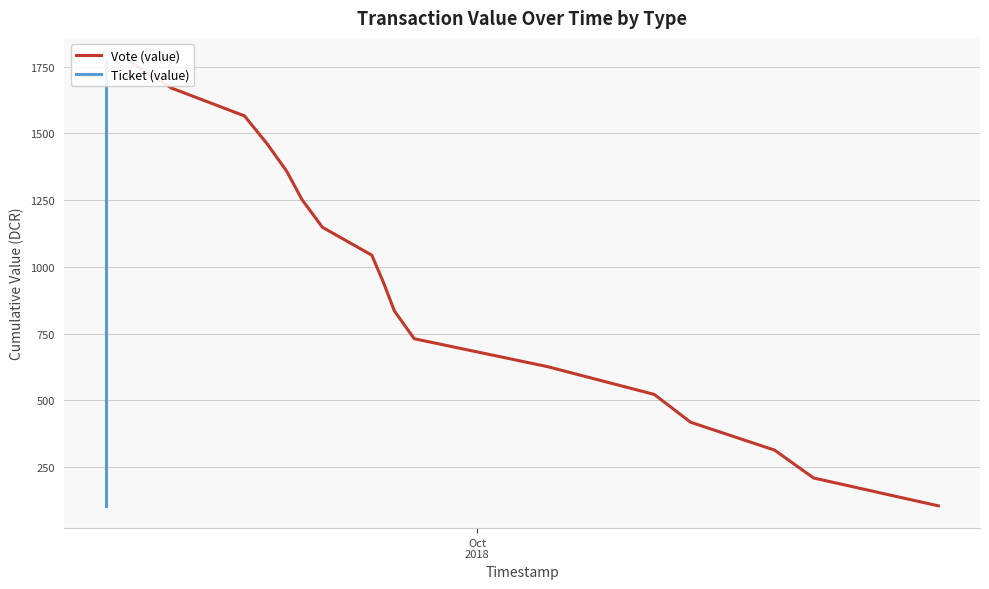

Which series has the largest total across all categories?

Vote (value)